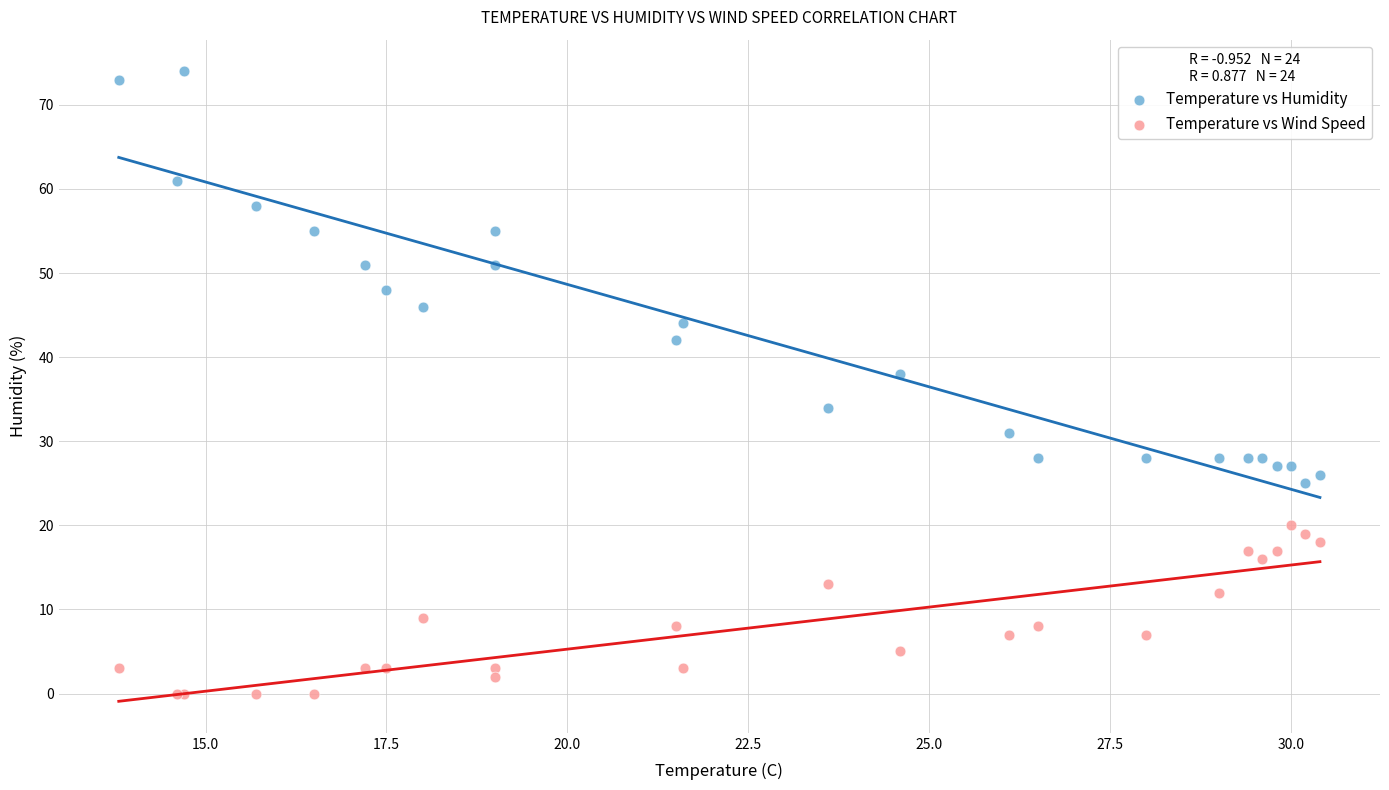

What are all the series names shown in the legend?

Temperature vs Humidity, Temperature vs Wind Speed